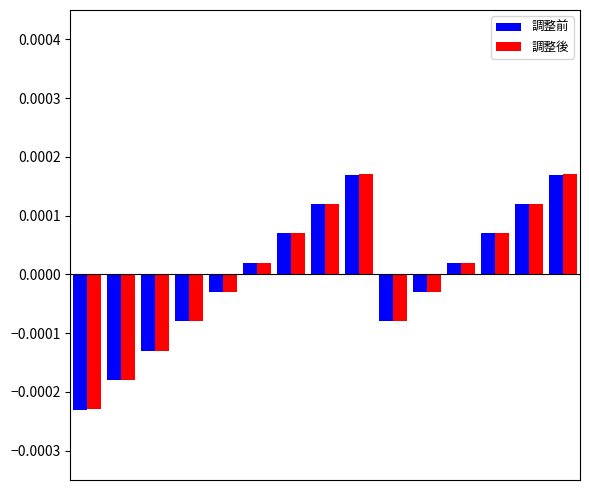

How many bars are there in each group?

2